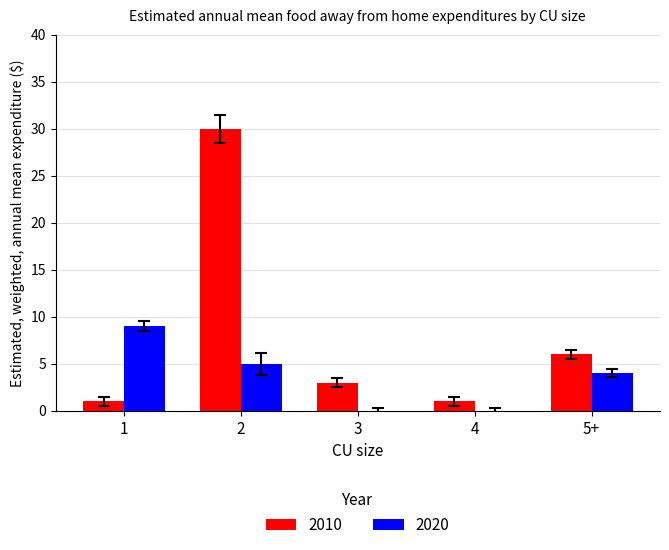

How many series are shown in this chart?

2